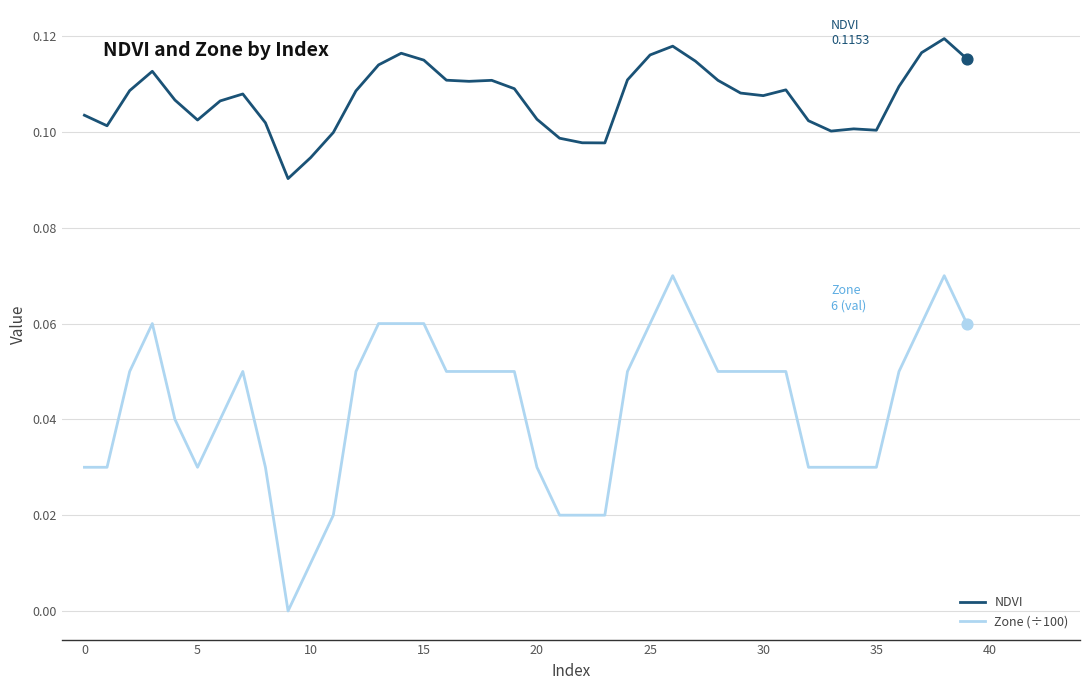

What are all the series names shown in the legend?

NDVI, Zone (÷100)